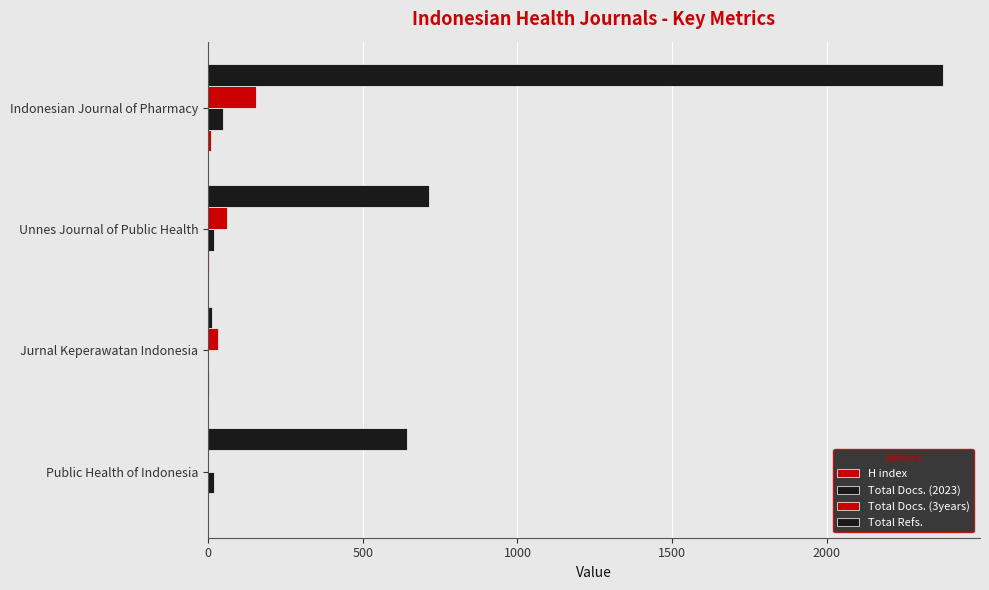

Which series has the widest spread of values?

Total Refs.